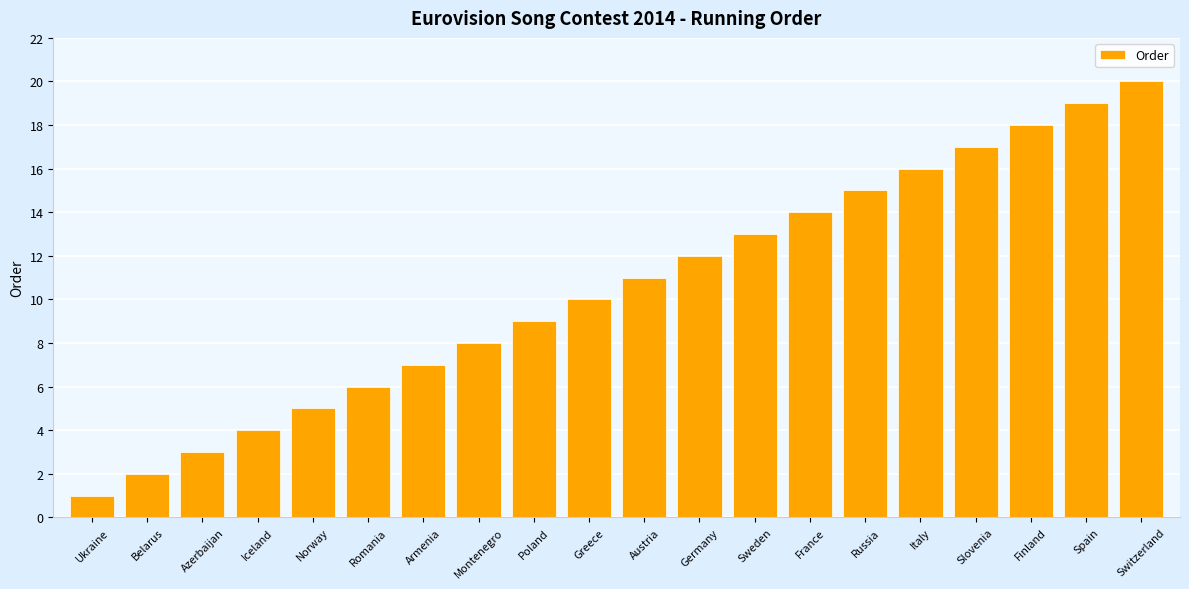

Reading right to left, transcribe all the data shown in this chart.

20	19	18	17	16	15	14	13	12	11	10	9	8	7	6	5	4	3	2	1